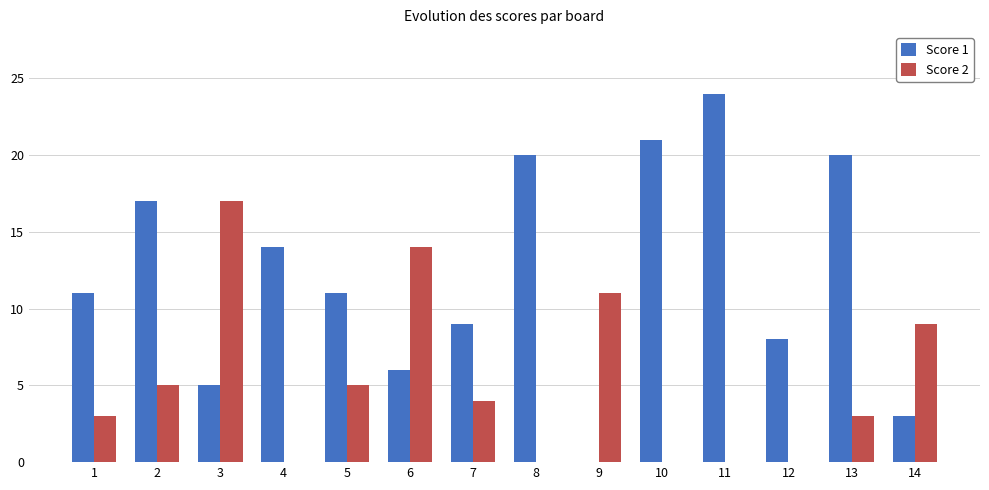

Is the value of Score 2 at 2 greater than the value of Score 1 at 10?

No